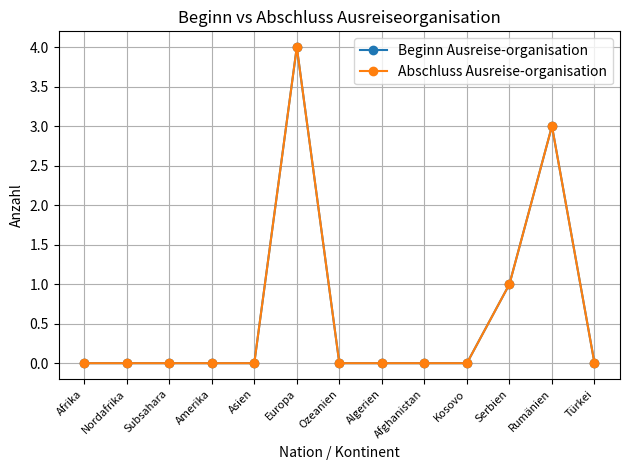

Is this an area chart (filled region under the line)?

No